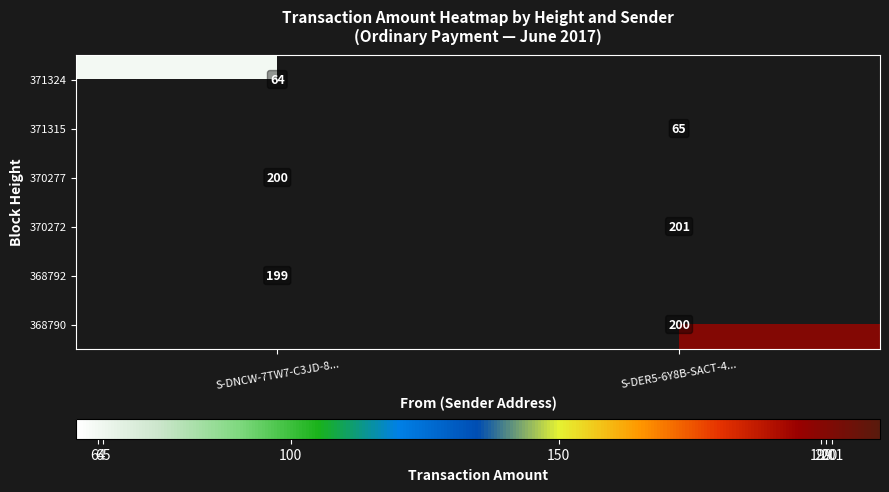

The value of 371315 at S-DER5-6Y8B-SACT-4... is 23. True or false?

False